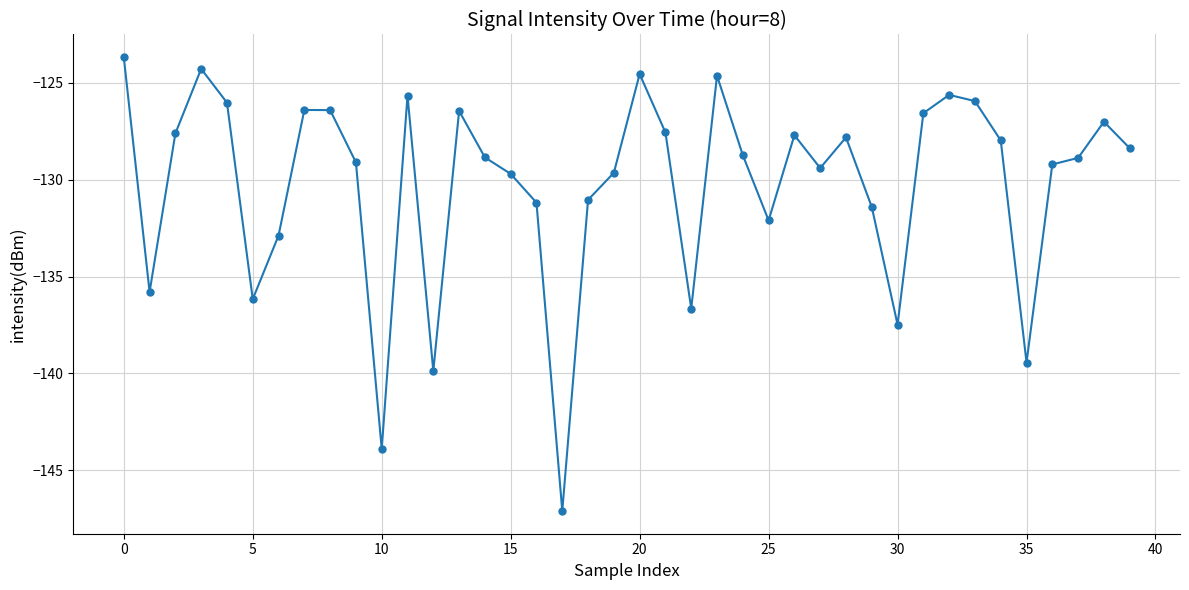

What is the value of the 30th point from the left?

-131.4